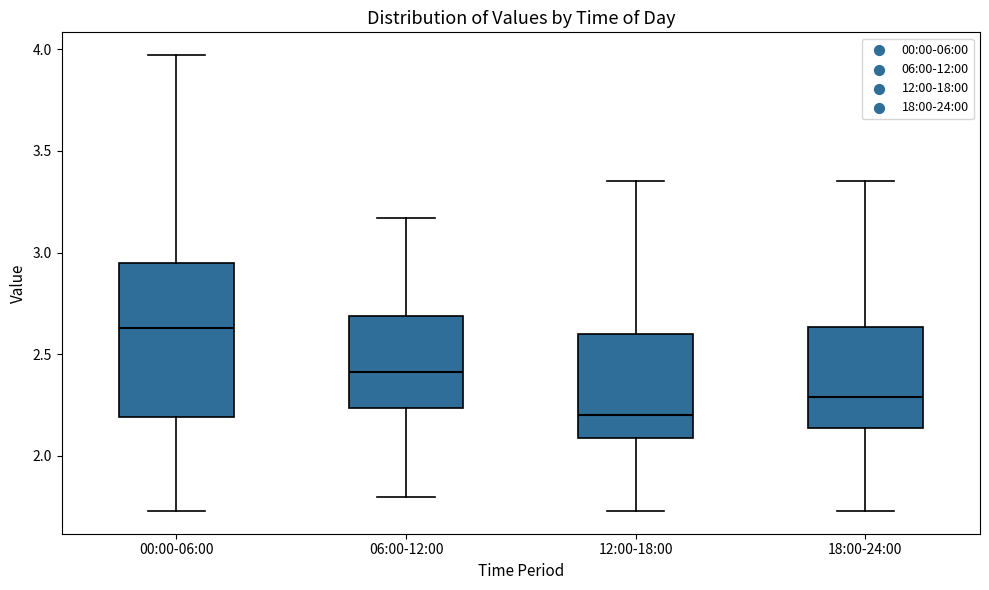

Where is the upper edge of the box for 18:00-24:00 on the y-axis? The values are not printed on the chart, so give them approximately, as read against the axis.

2.65